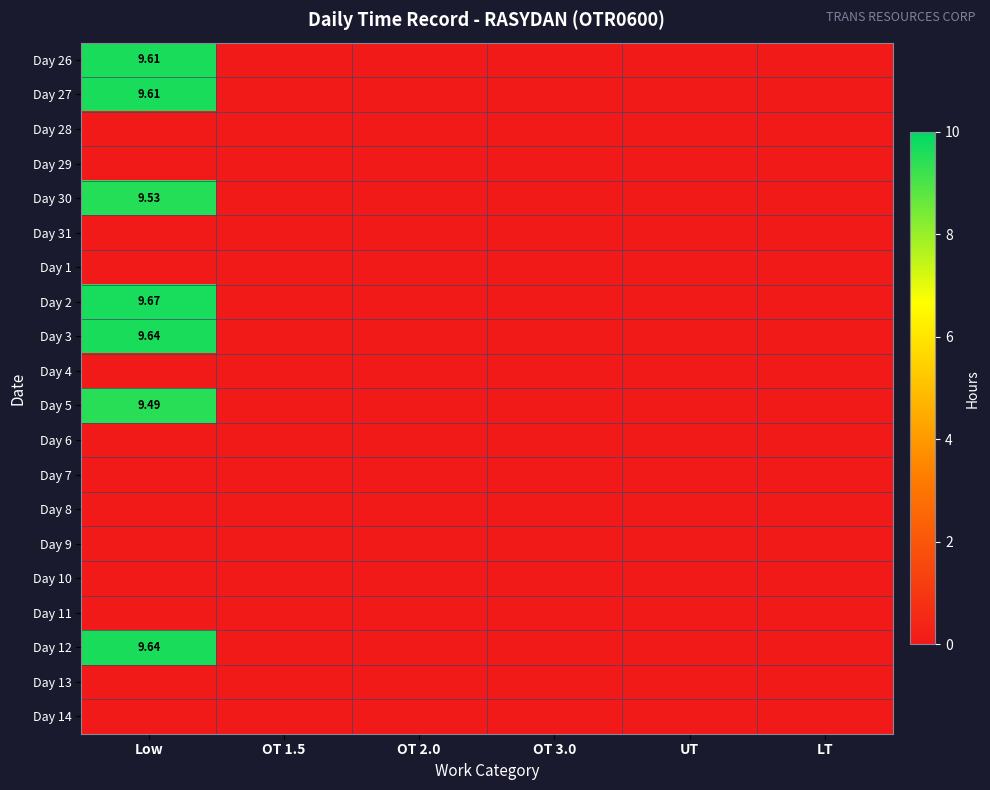

How many values in the Day 2 series exceed 0?

1